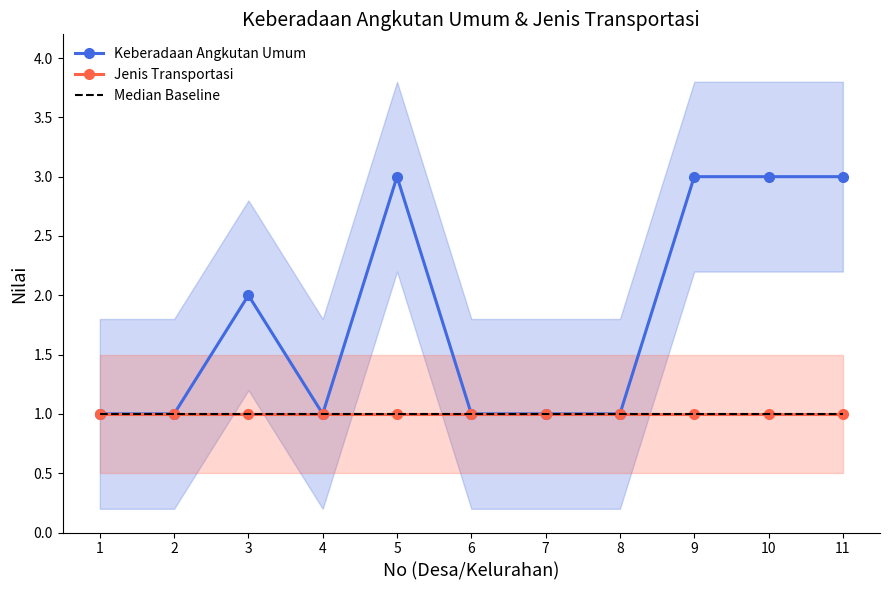

List the series in order of their peak value, highest first.

Keberadaan Angkutan Umum, Jenis Transportasi, Median Baseline